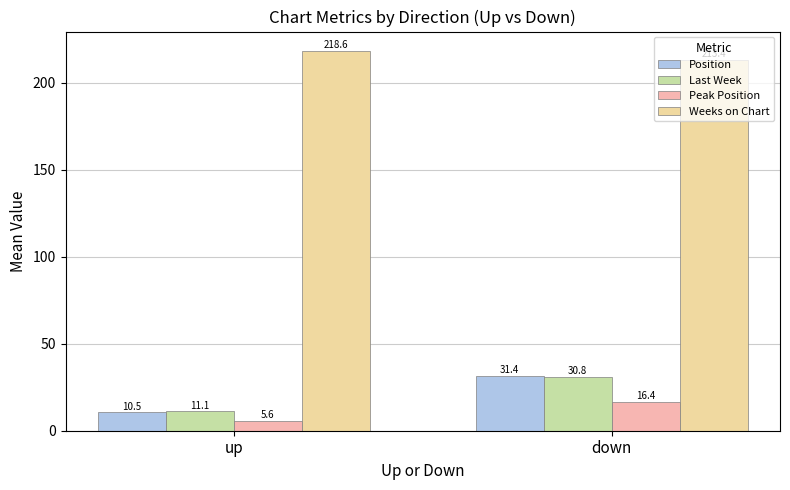

What are all the series names shown in the legend?

Position, Last Week, Peak Position, Weeks on Chart